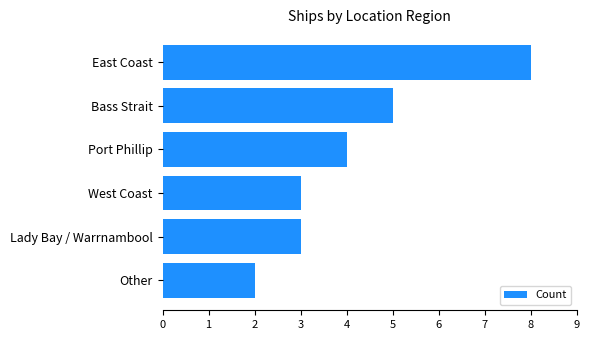

What is the change in value from East Coast to Port Phillip?

-4